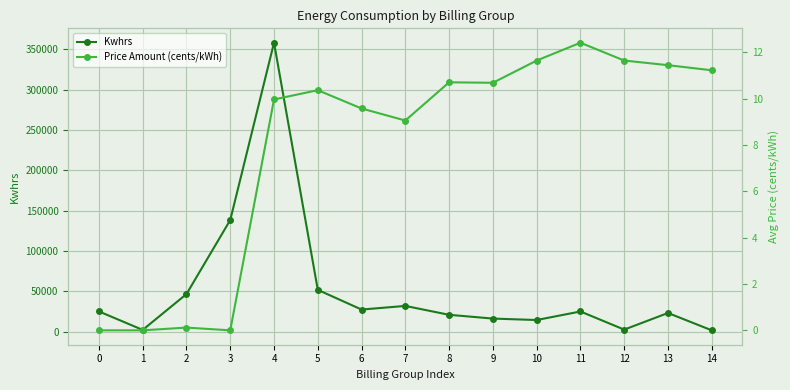

At how many categories does at least one series exceed 196980?

1